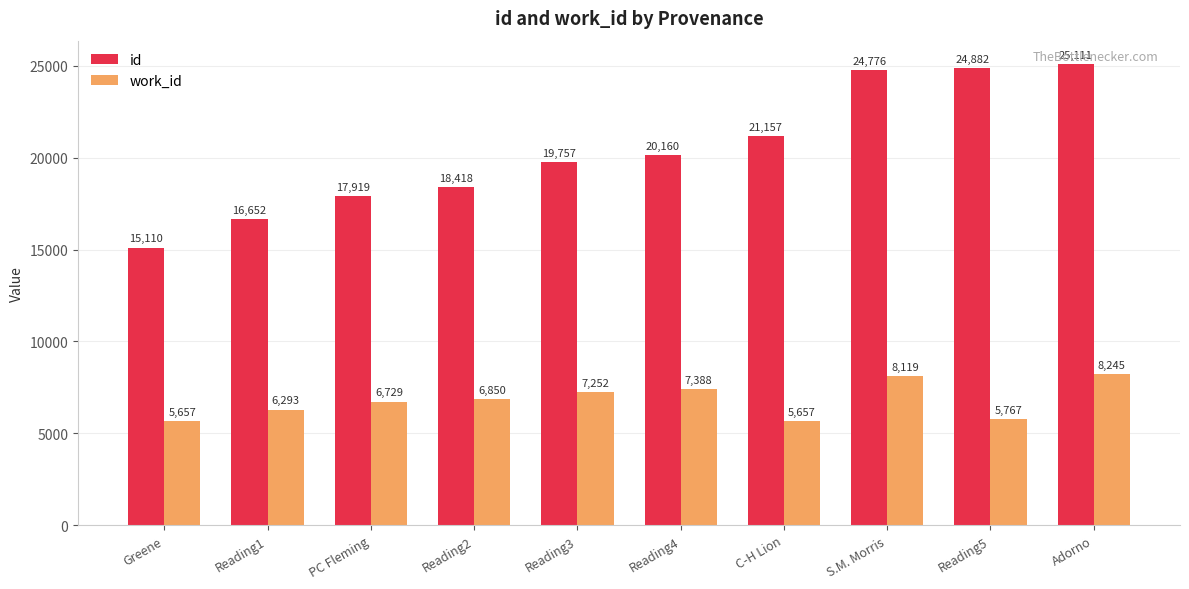

At C-H Lion, list the series in order from largest to smallest.

id, work_id